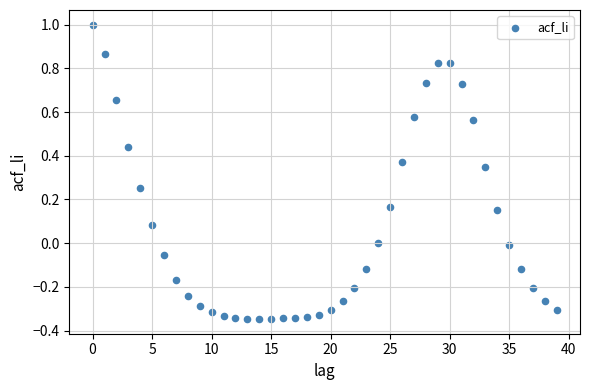

What is the range of Y values (max minus min)?

1.3